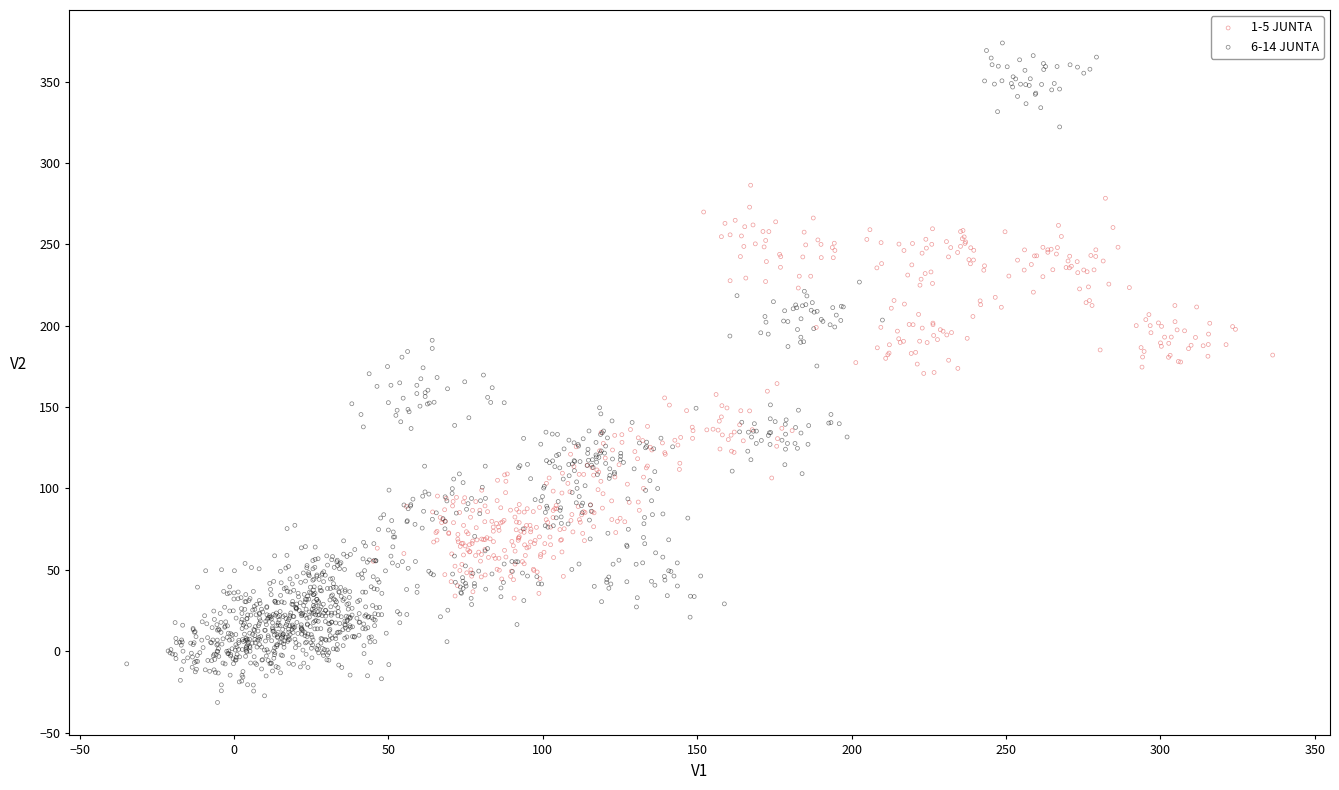

Which series reaches the maximum Y coordinate?

6-14 JUNTA